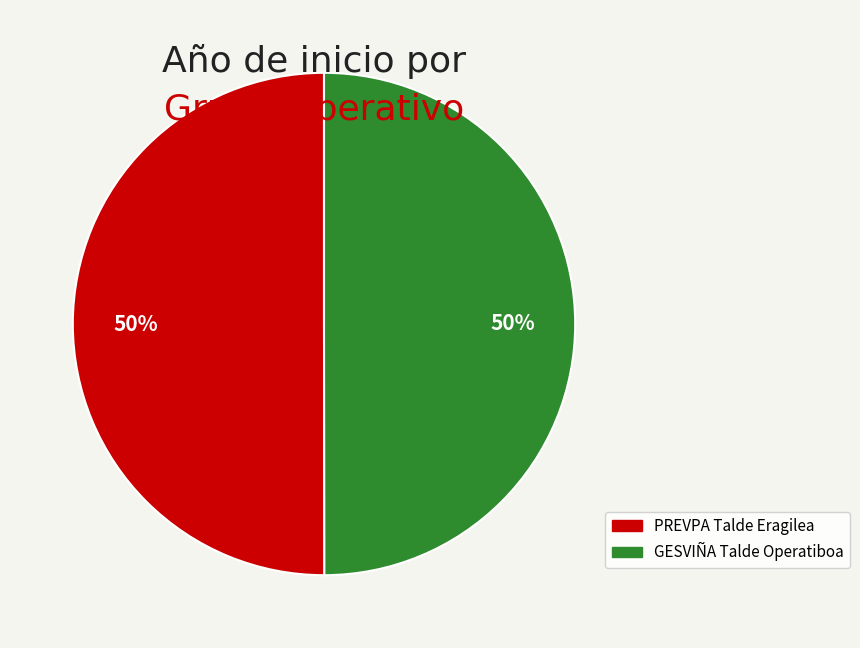

Do PREVPA Talde Eragilea and GESVIÑA Talde Operatiboa together represent more than half of the pie?

Yes